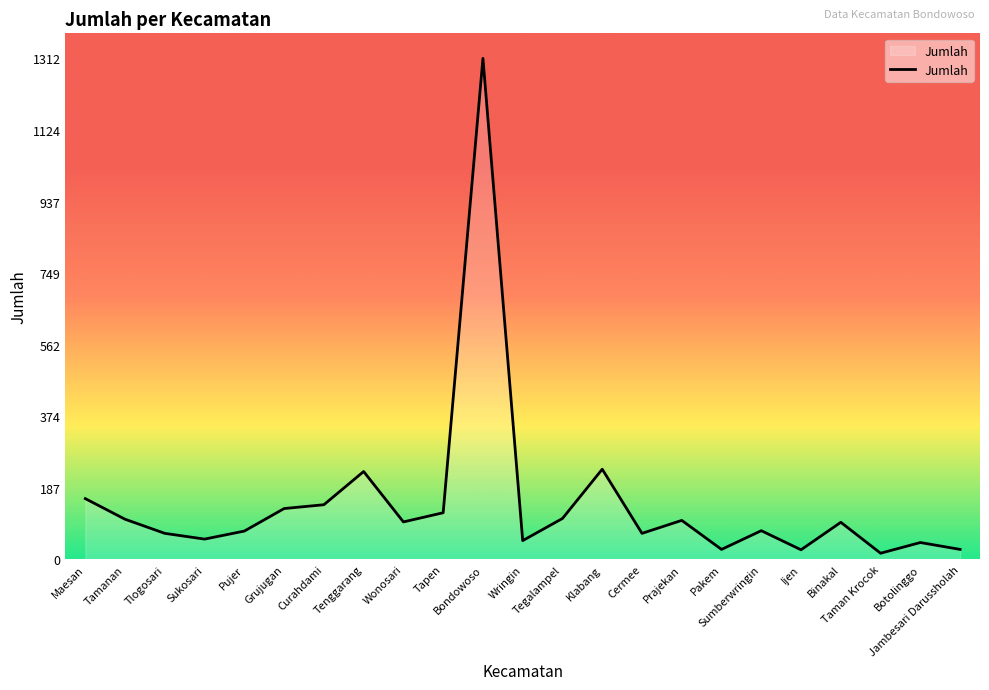

What is the maximum value shown in the chart?

1312